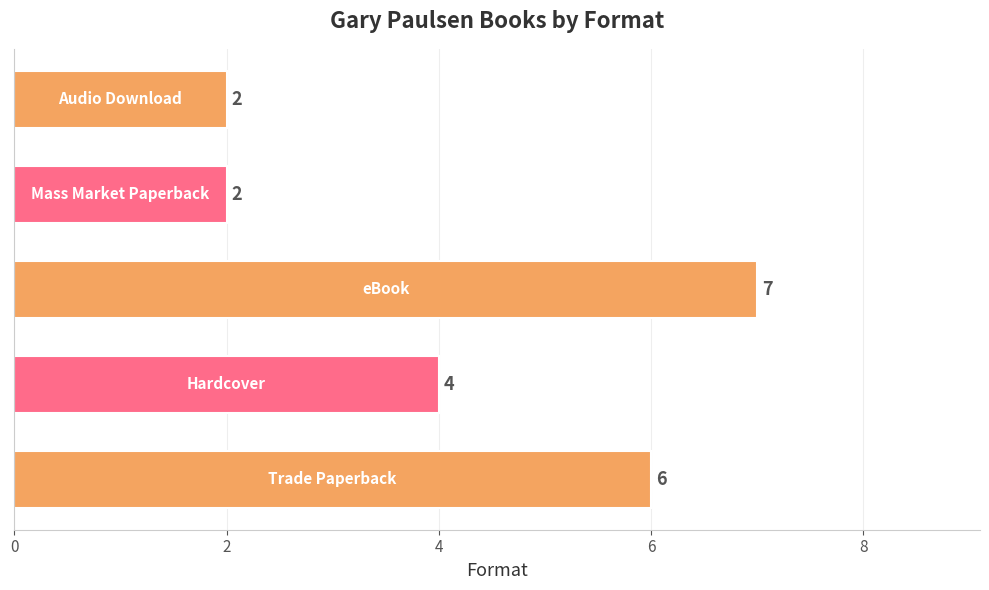

Count the values in the range 2 to 6.

4